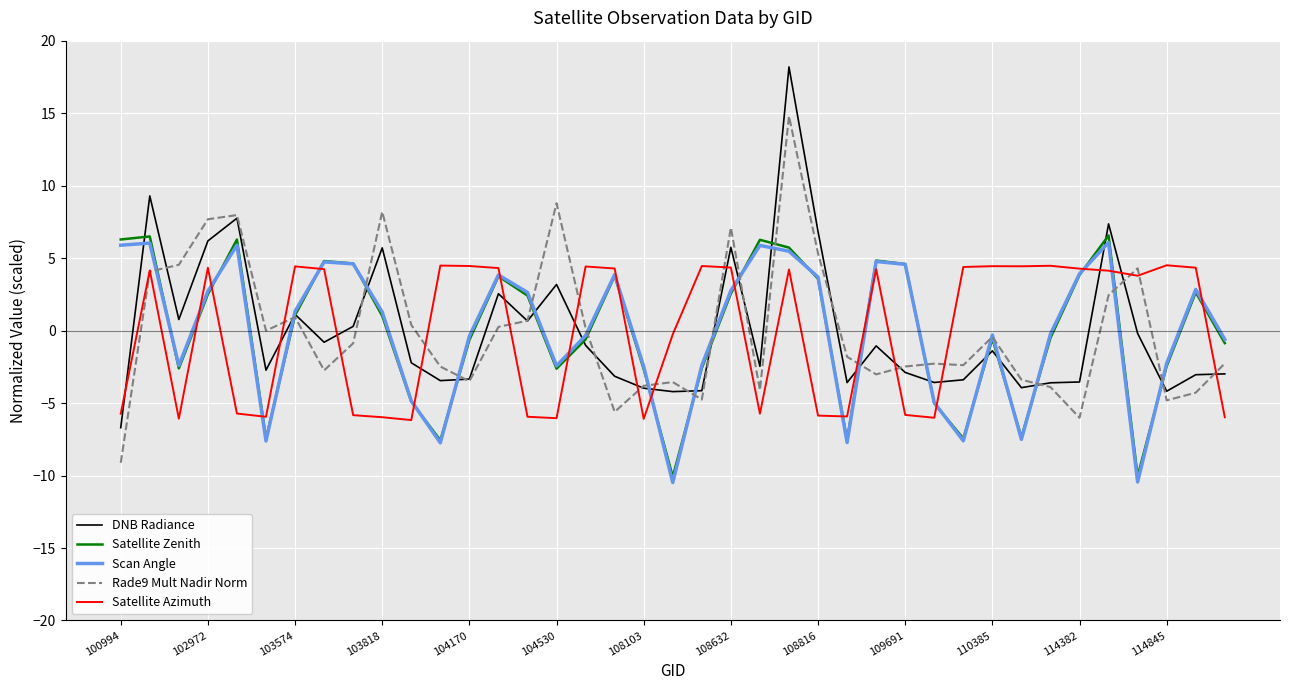

How many lines are shown in the chart?

5